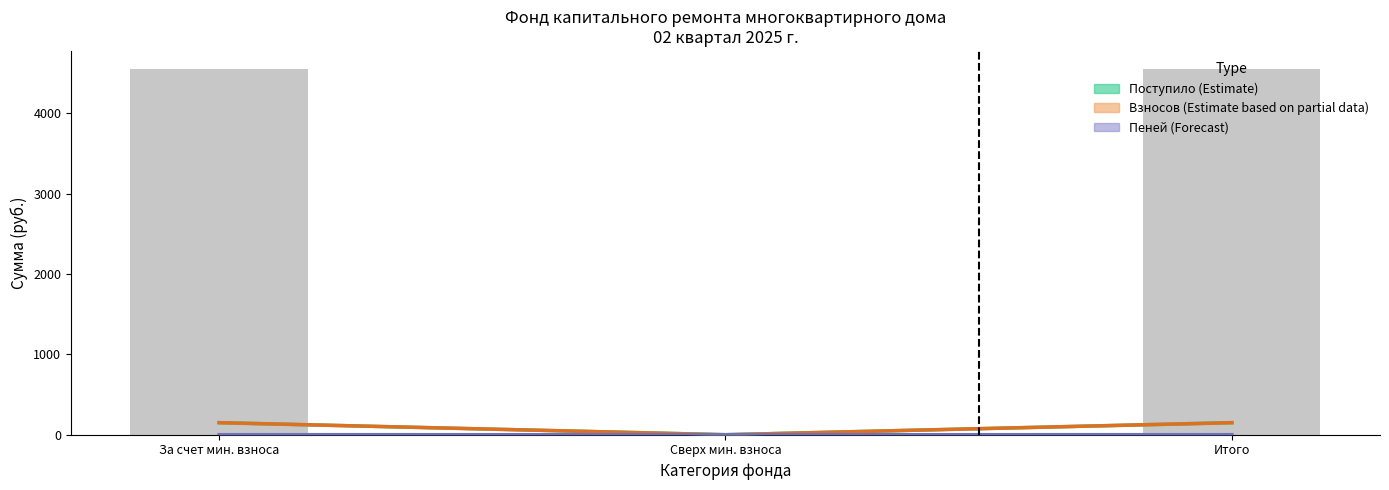

At which category is the sum across all series the highest?

За счет мин. взноса